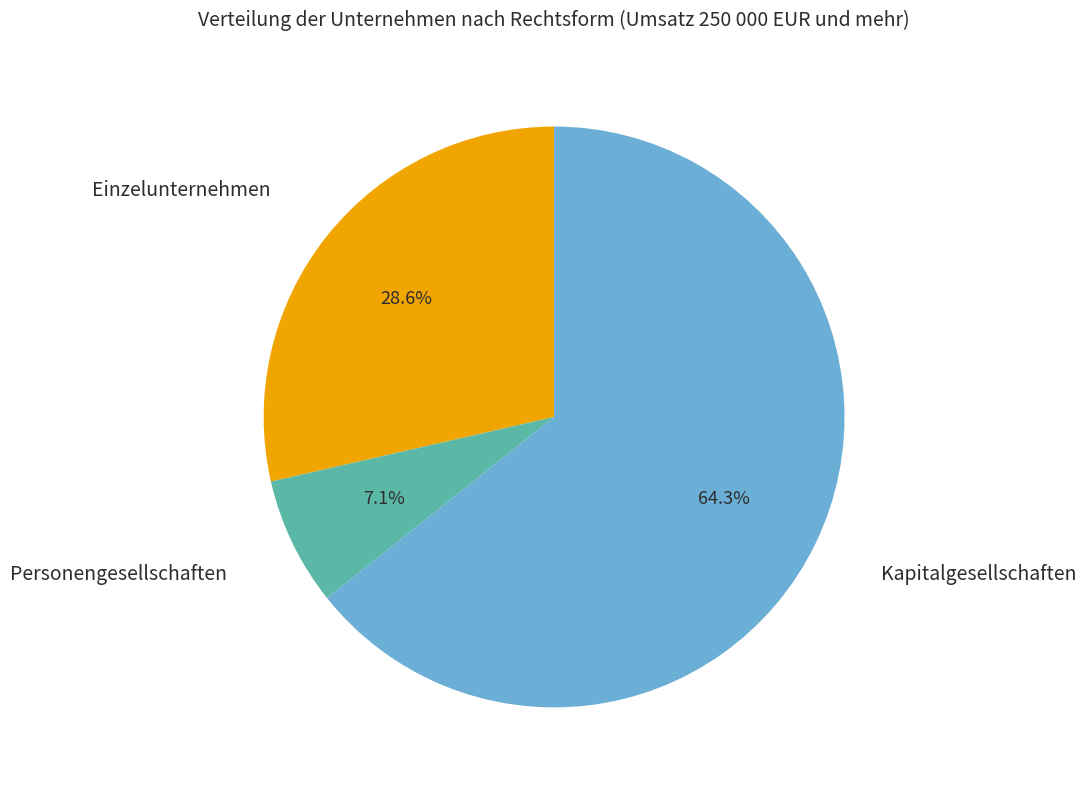

To the nearest percent, what is the combined percentage of Personengesellschaften and Kapitalgesellschaften?

71%